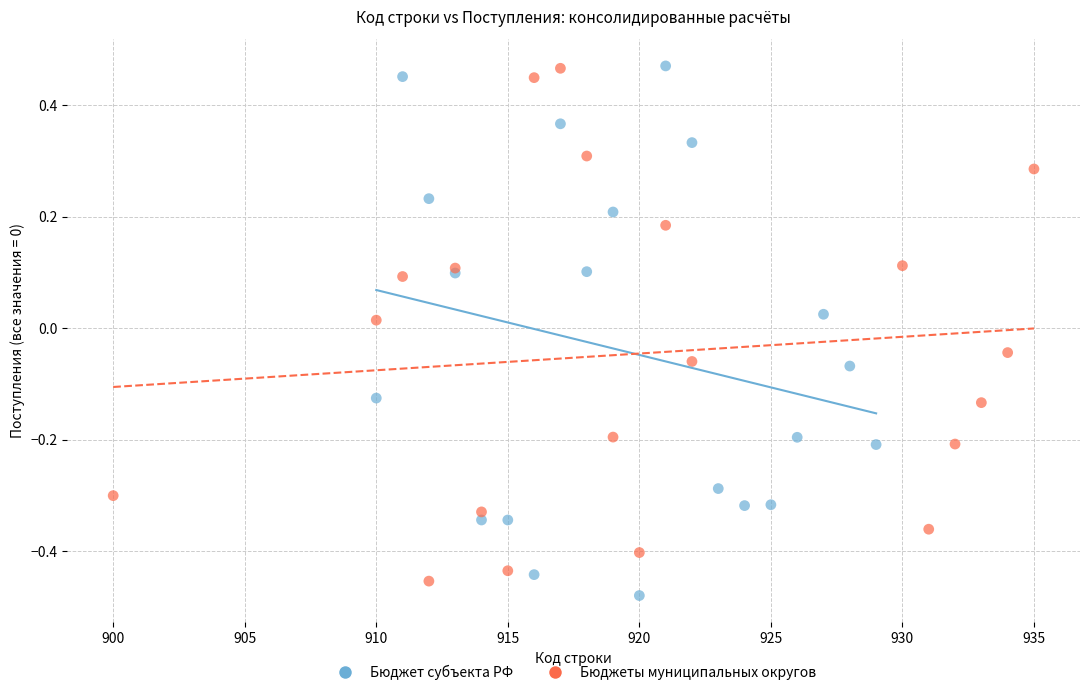

What are all the series names shown in the legend?

Бюджет субъекта РФ, Бюджеты муниципальных округов